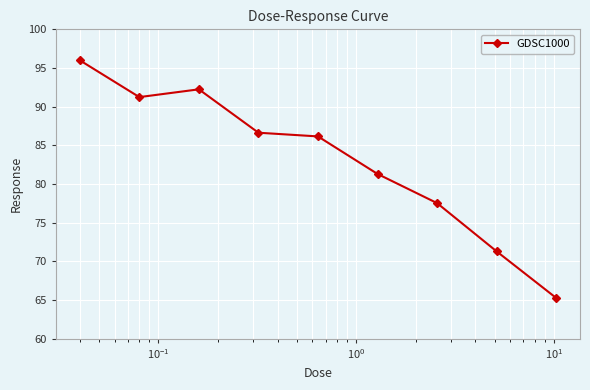

Reading left to right, transcribe all the data shown in this chart.

96.0	91.2	92.2	86.6	86.2	81.3	77.5	71.3	65.3